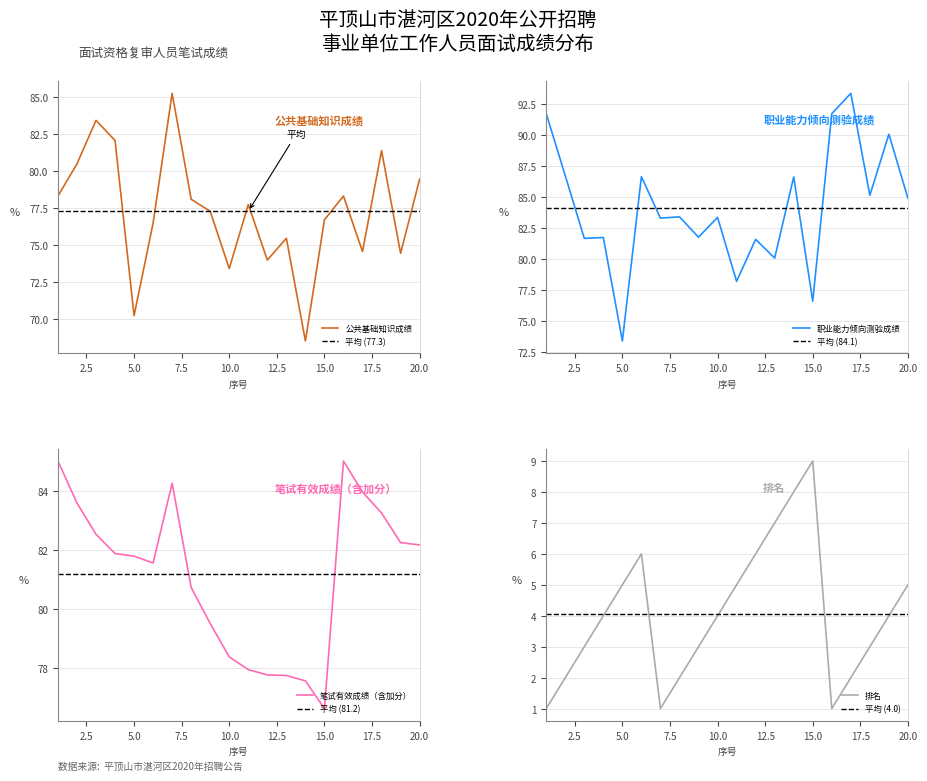

True or false: 笔试有效成绩（含加分） has more than 1 interior local peaks.

True